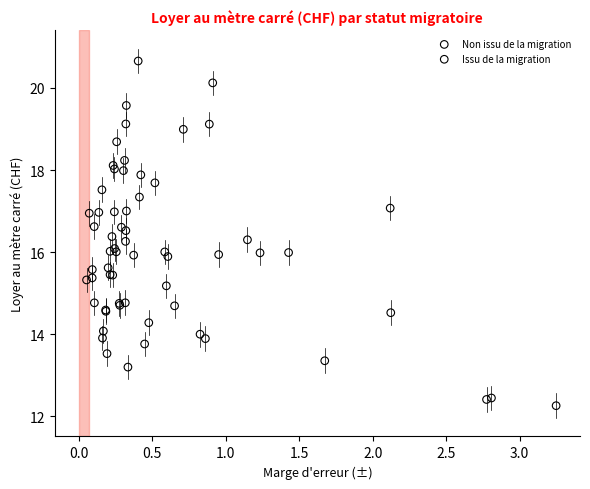

Which series reaches the minimum Y coordinate?

Non issu de la migration